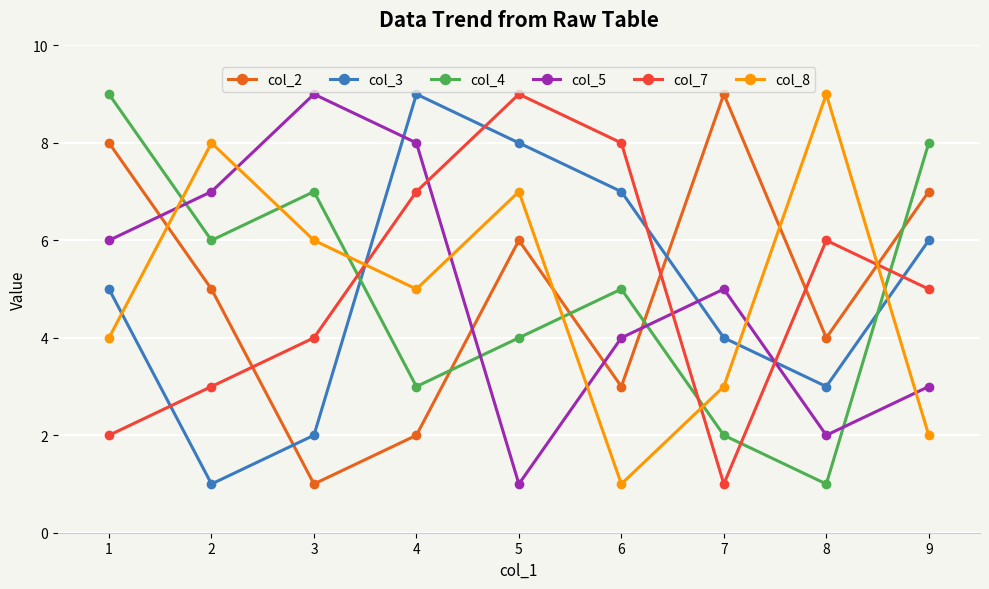

How many col_4 values are between 3 and 7?

5